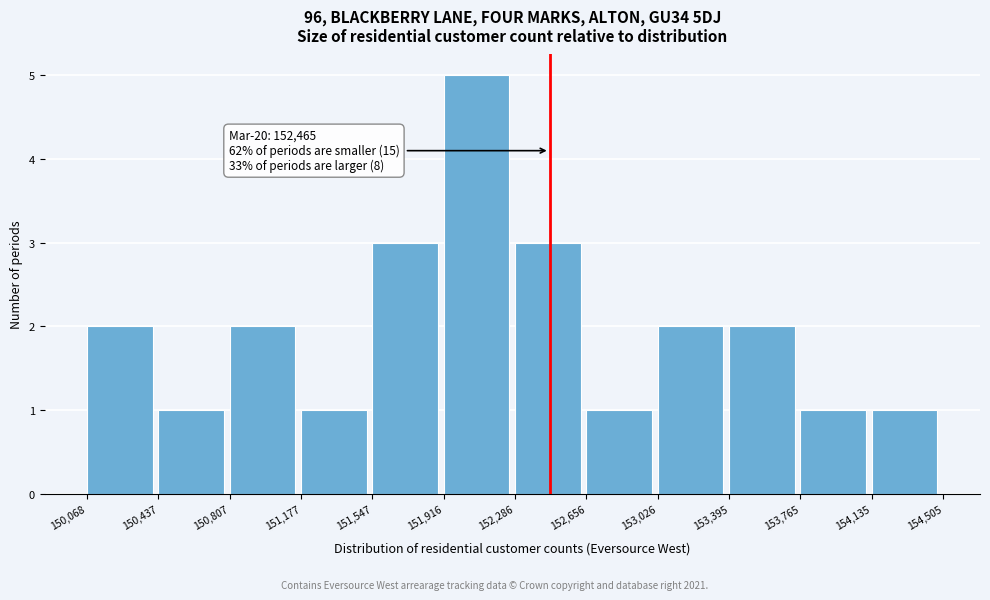

Which range on the x-axis has the tallest bar?

151,916 to 152,286